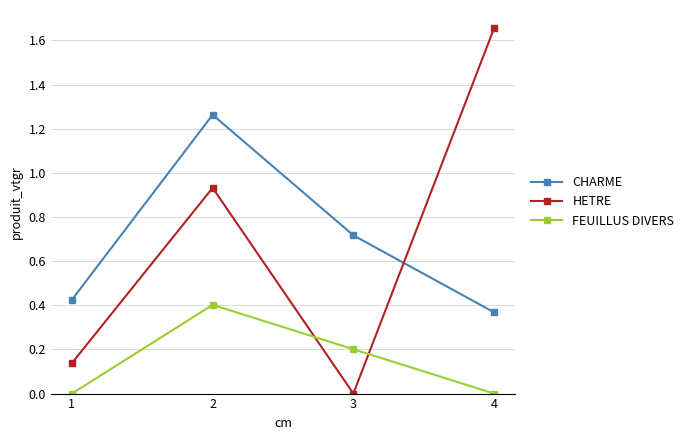

Which series has the largest range (max minus min)?

HETRE